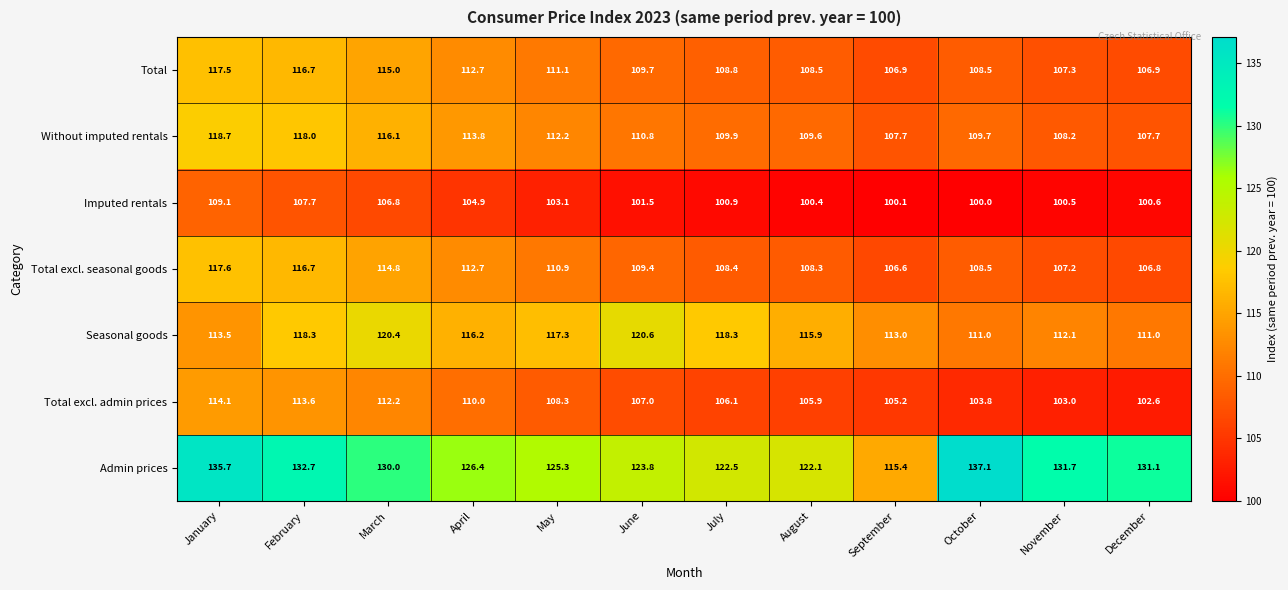

Which series has the widest spread of values?

Admin prices